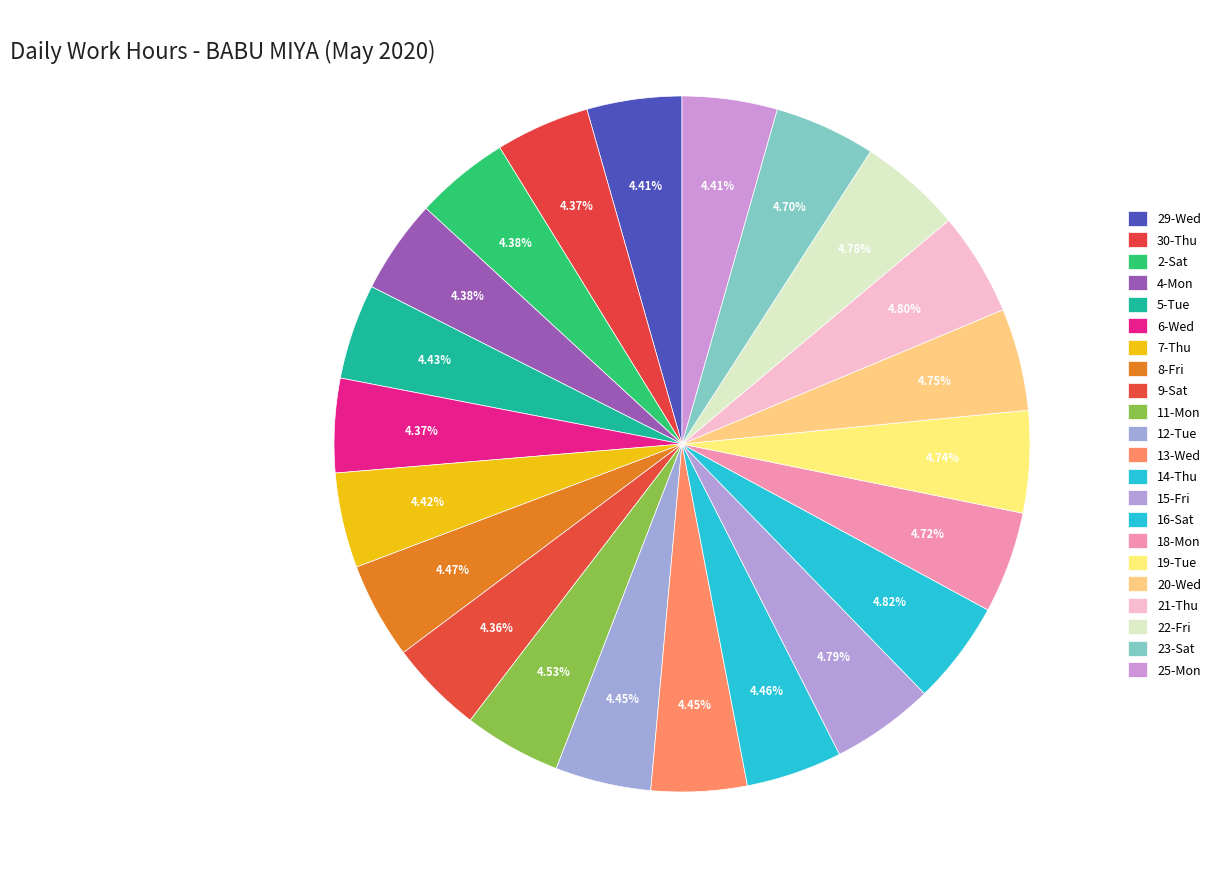

True or false: 29-Wed accounts for 18% of the total.

False